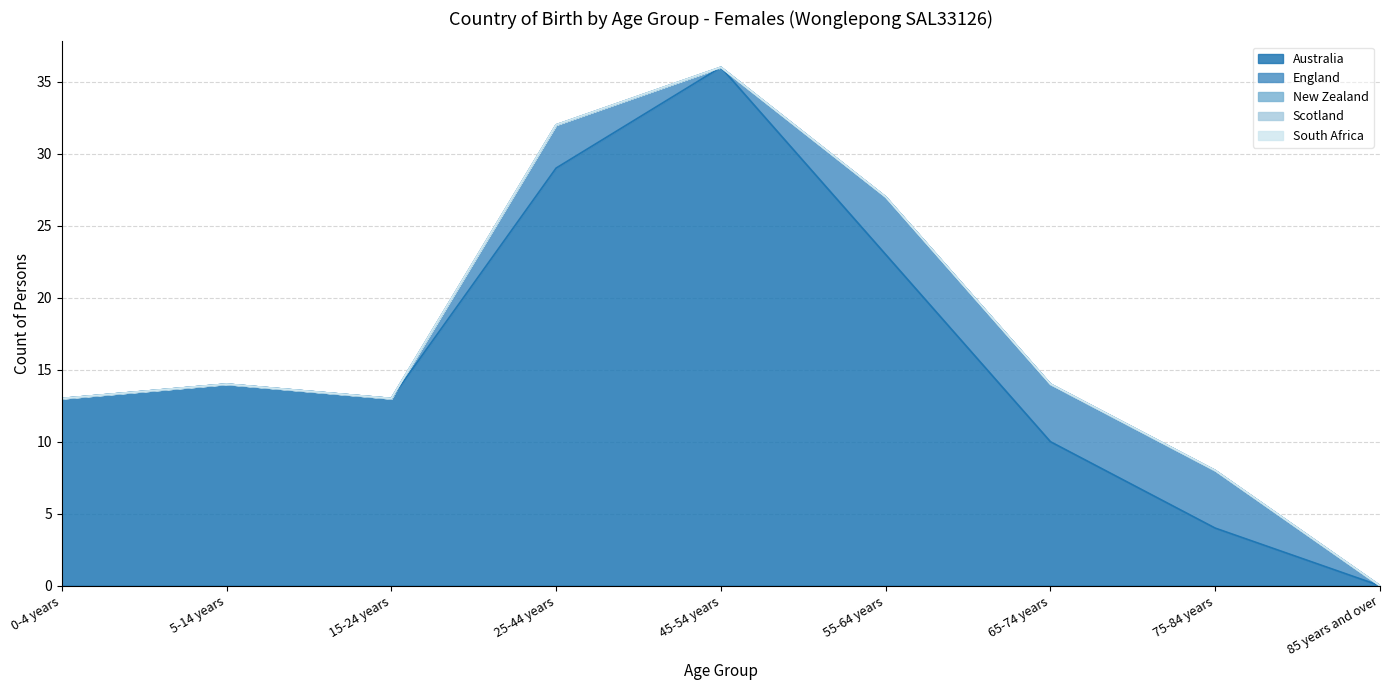

True or false: South Africa and New Zealand intersect in this chart.

False